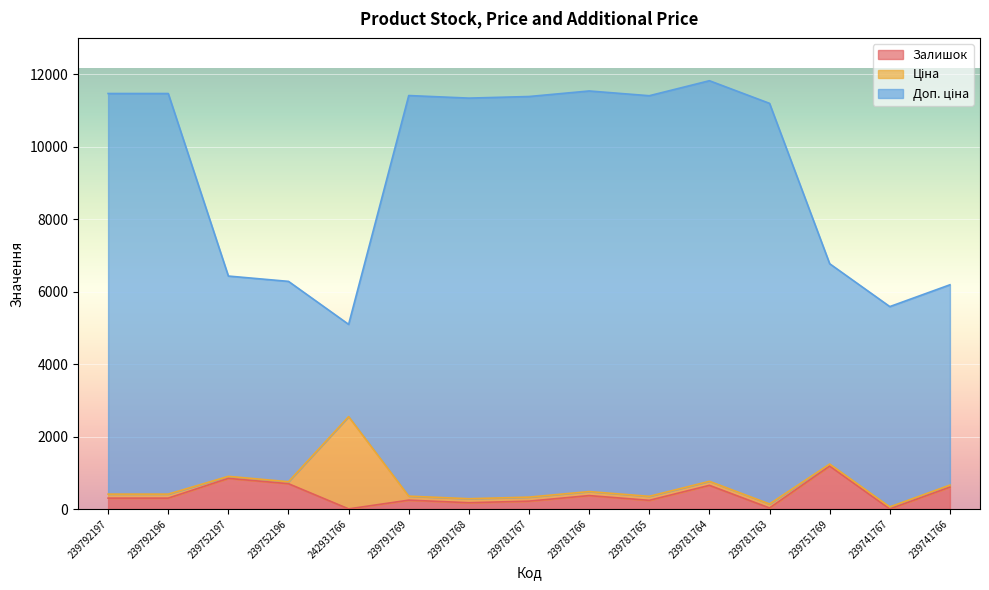

What value does the Залишок series have at 239791768?

173.0